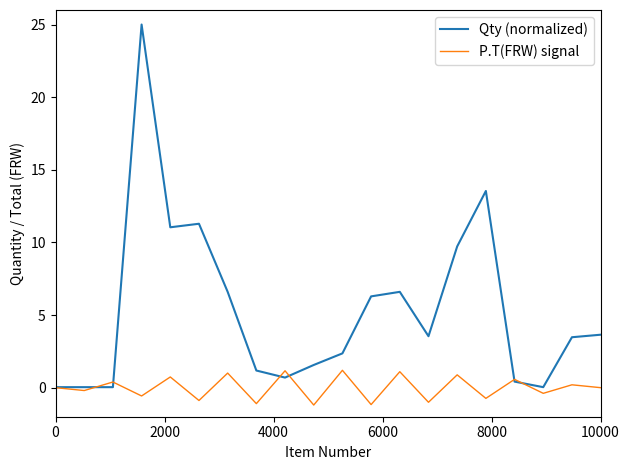

Rank the series by their average value, from highest to lowest.

Qty (normalized), P.T(FRW) signal